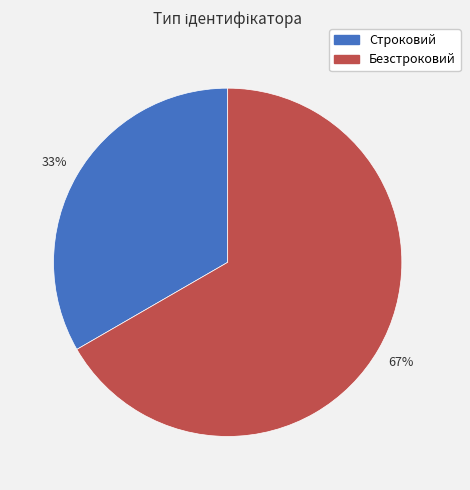

Between Строковий and Безстроковий, which is larger?

Безстроковий